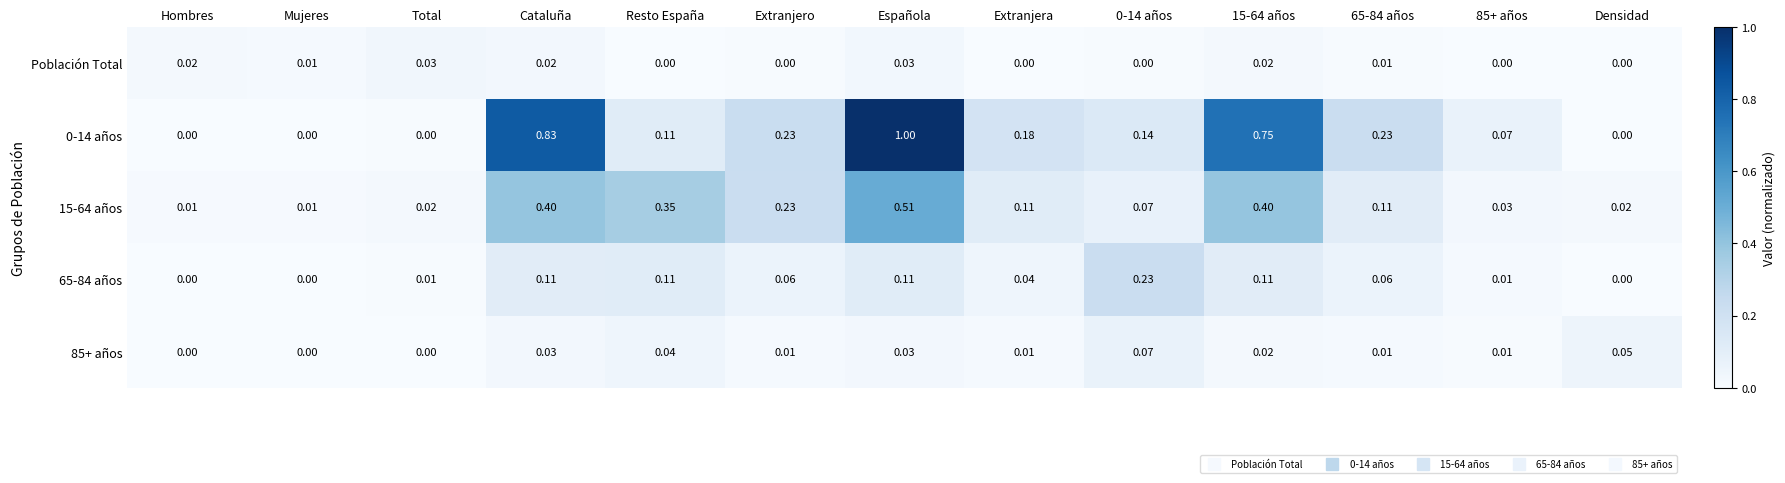

Which category has the highest value across all series?

Española